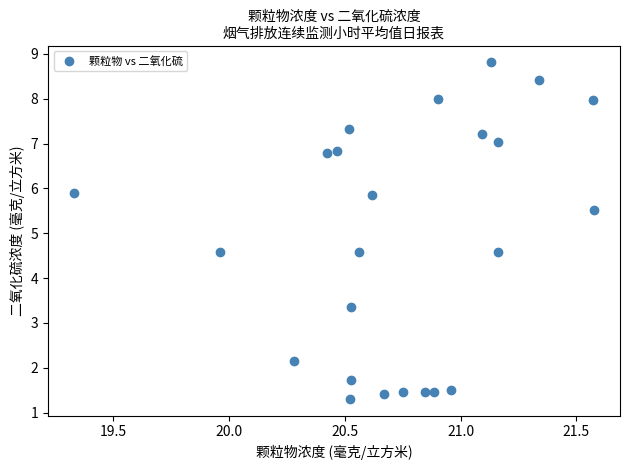

What is the range of X values (max minus min)?

2.2